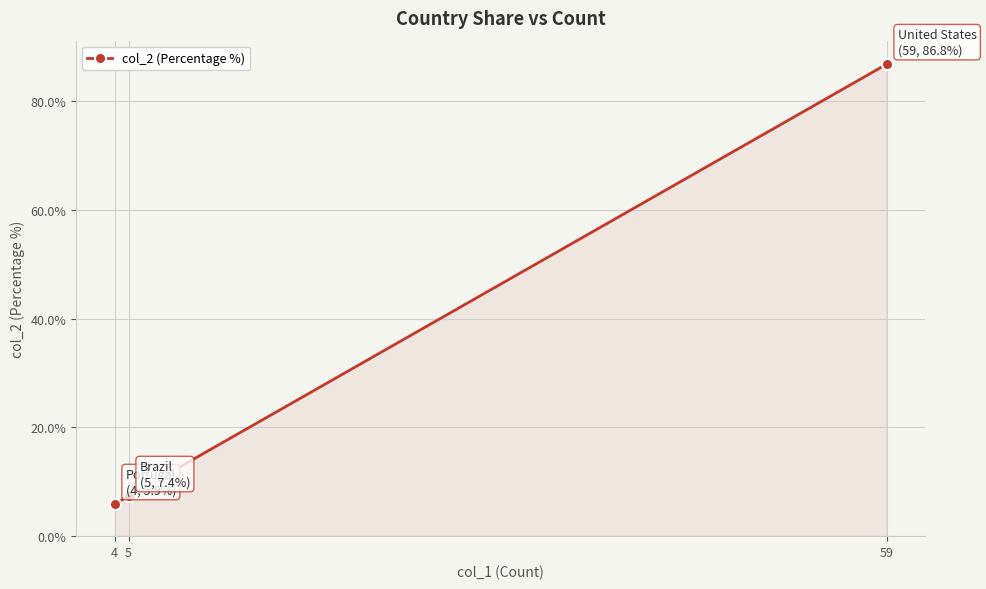

What value does the data have at 4?

5.9